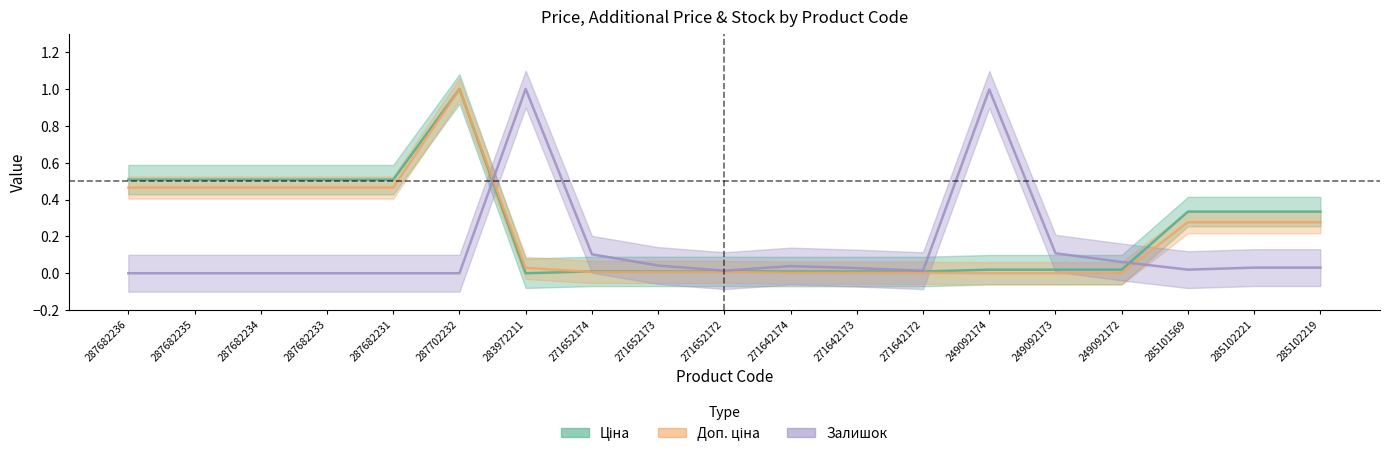

What is the total value across all series at 249092173?

0.1